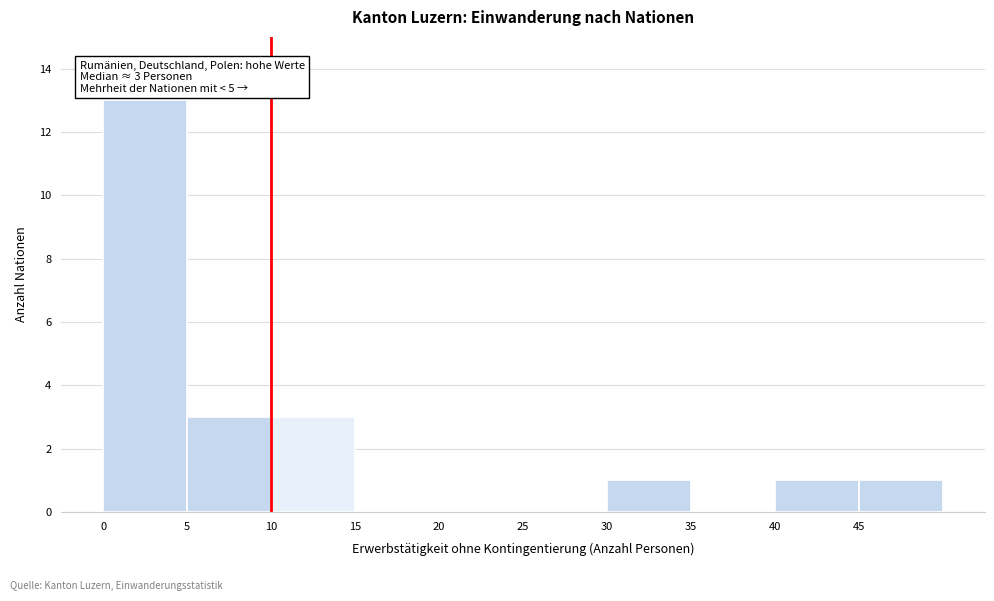

Over which range of the x-axis is the bar tallest?

0 to 5